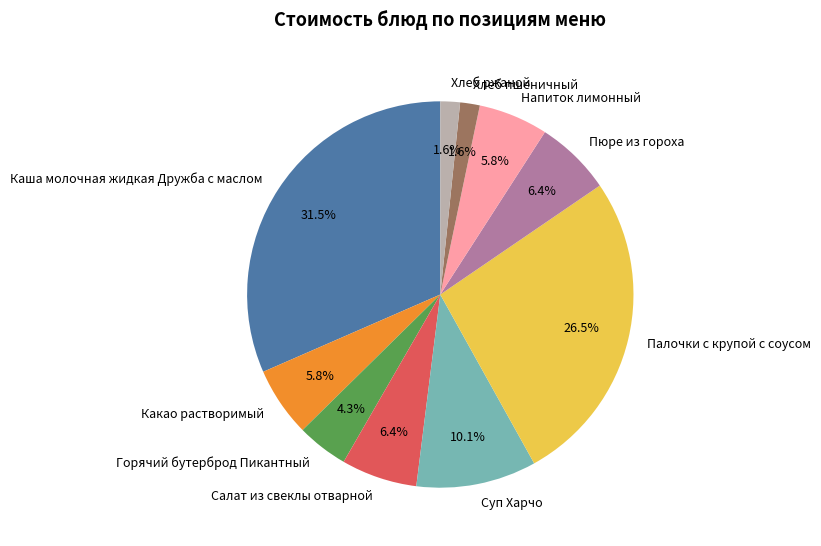

Does Горячий бутерброд Пикантный represent more than half of the total?

No